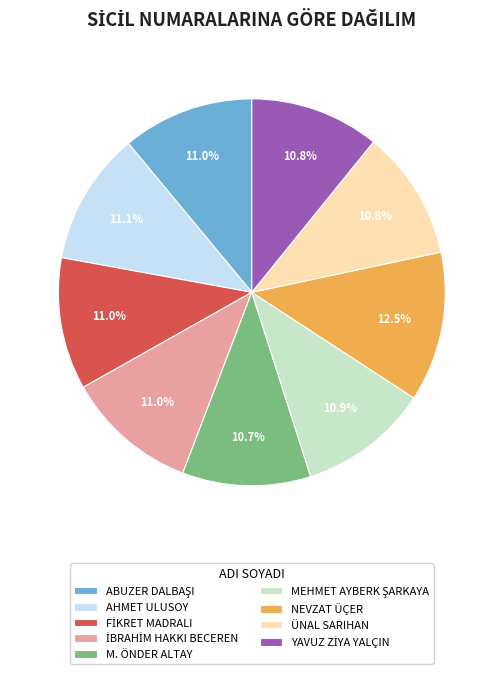

What portion of the pie excludes AHMET ULUSOY?

88.9%